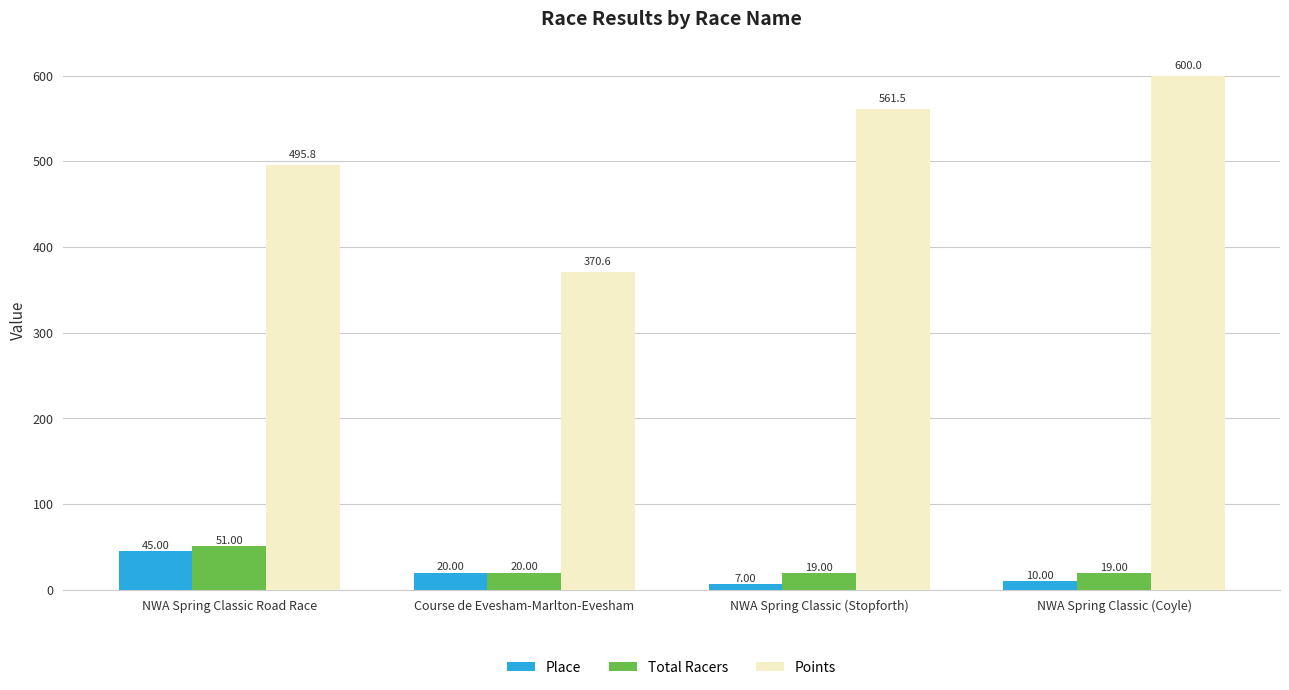

Which series has the widest spread of values?

Points